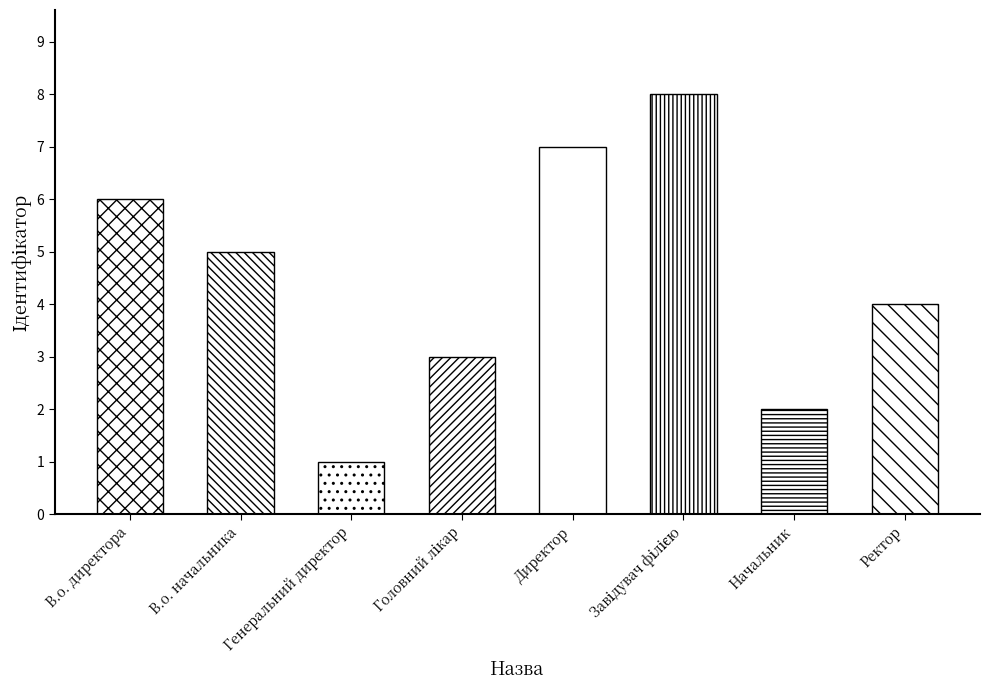

Between Генеральний директор and Головний лікар, which is larger?

Головний лікар